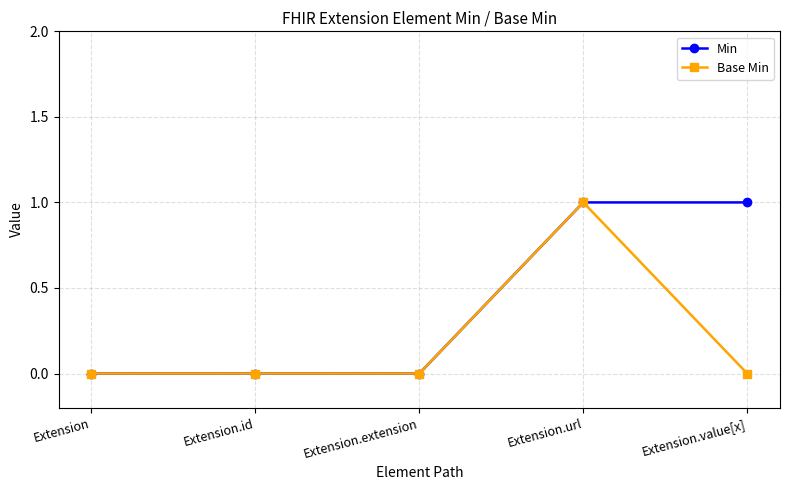

What is the difference between the Base Min values at Extension.url and Extension?

1